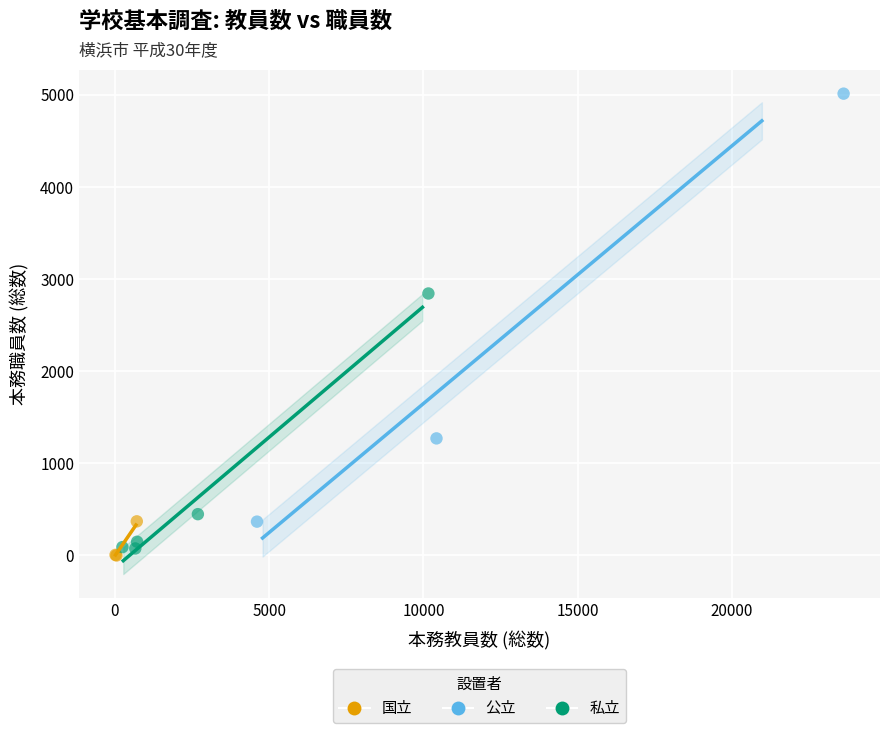

What are all the series names shown in the legend?

国立, 公立, 私立